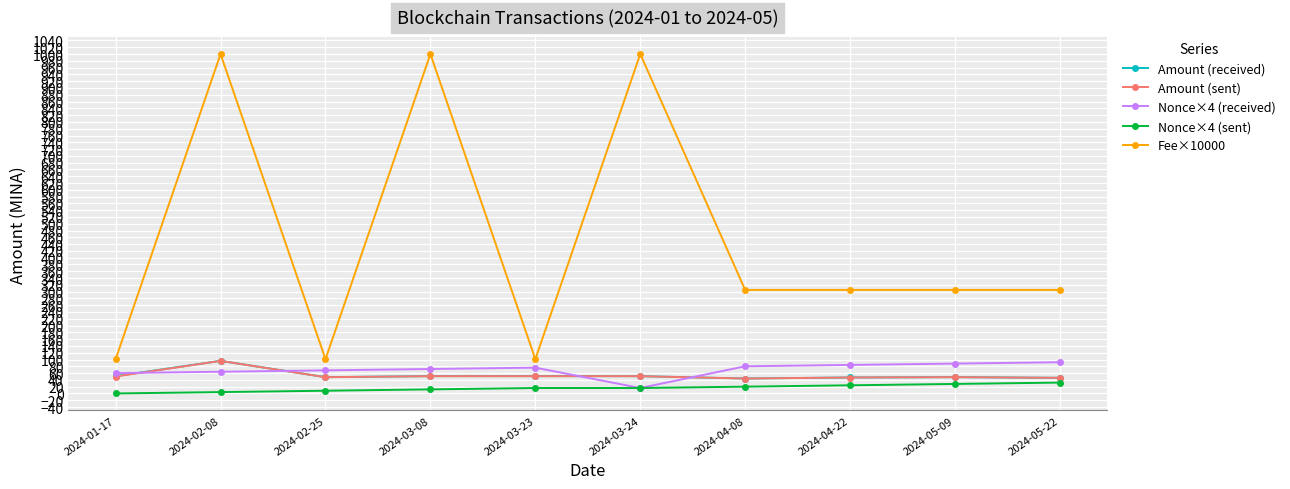

What is the label of the 7th point from the left?

2024-04-08